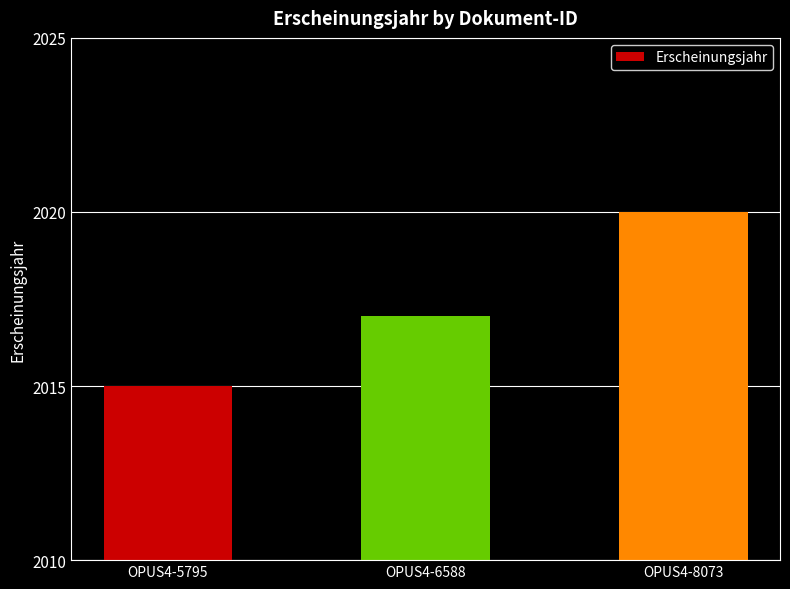

What value does the data have at OPUS4-8073?

2020